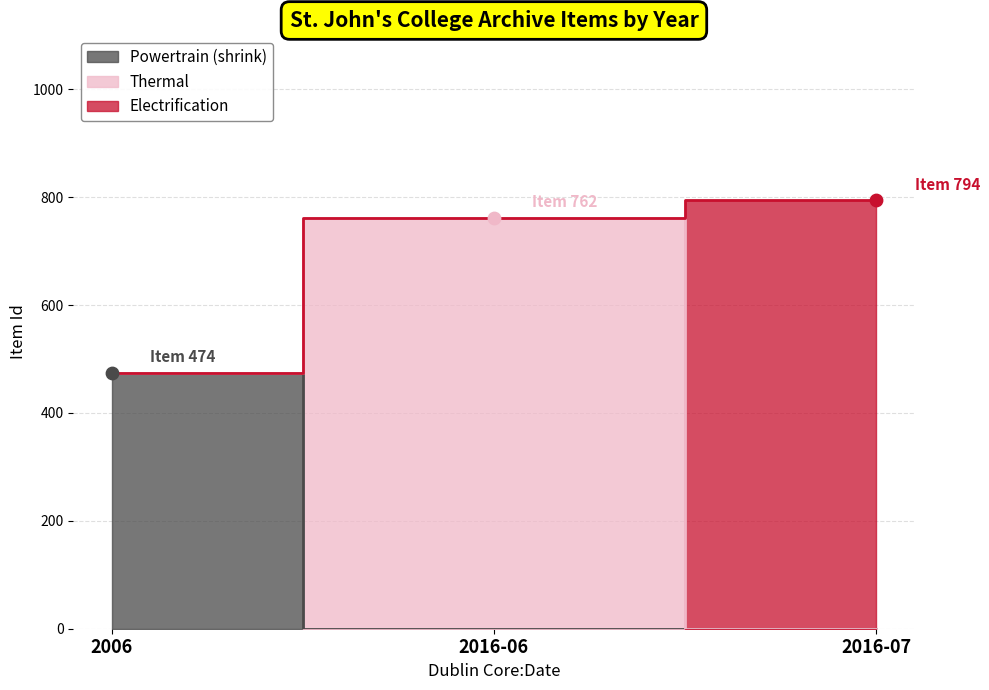

At which category is the sum across all series the highest?

2016-07